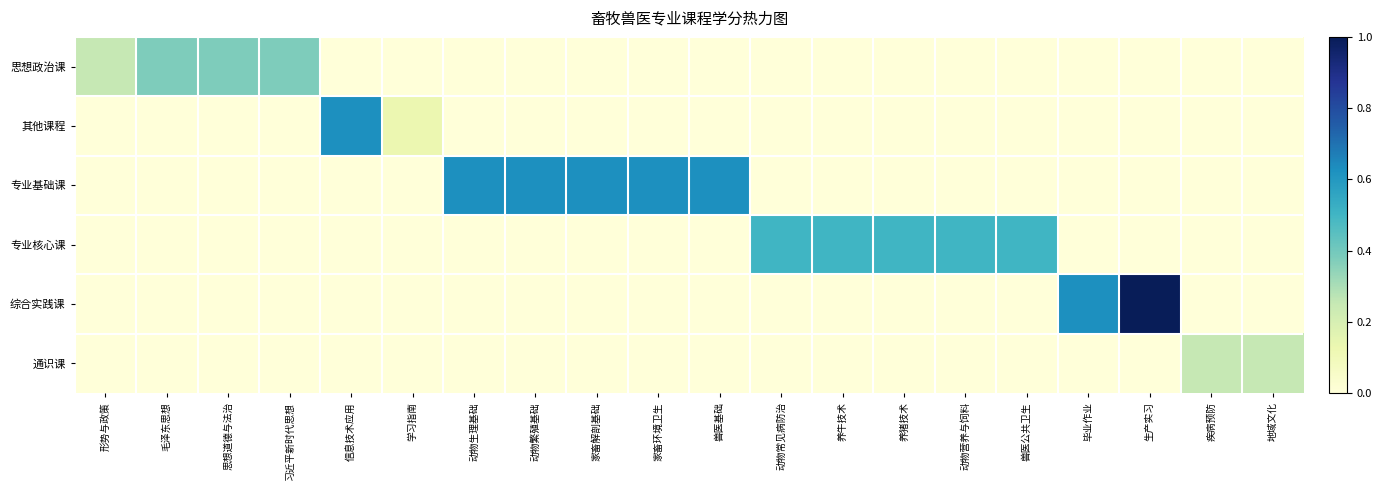

Which series has the largest range (max minus min)?

综合实践课